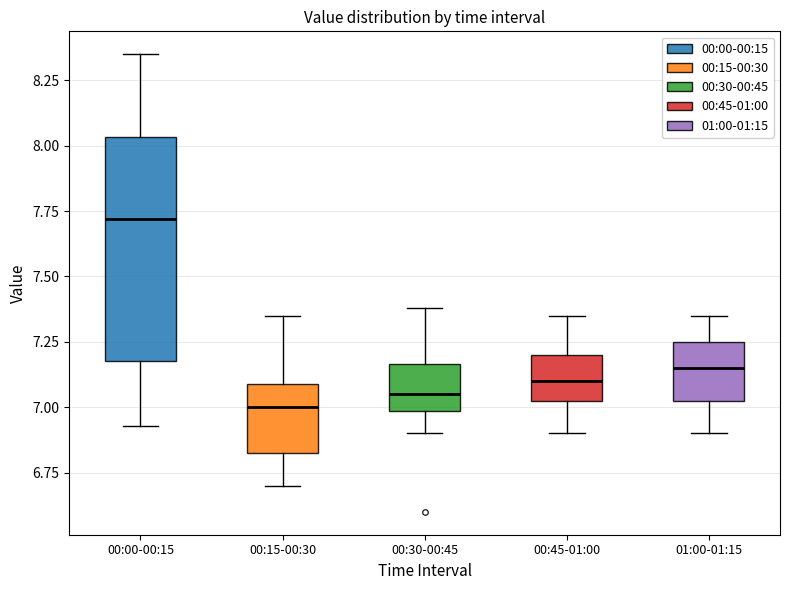

Where does the median line of the box for 00:45-01:00 sit on the y-axis? The values are not printed on the chart, so give them approximately, as read against the axis.

7.10